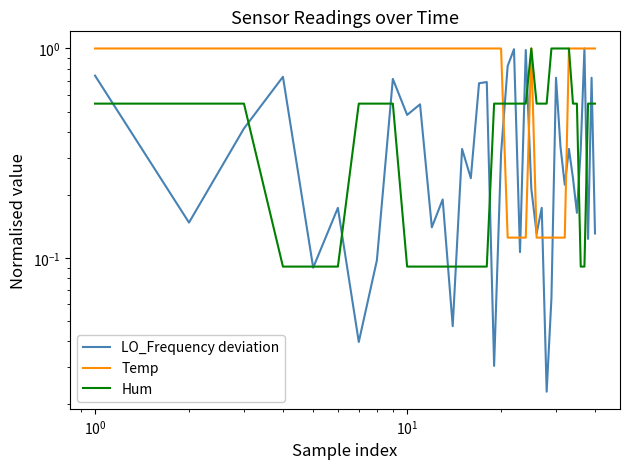

Which series has the largest total across all categories?

Temp